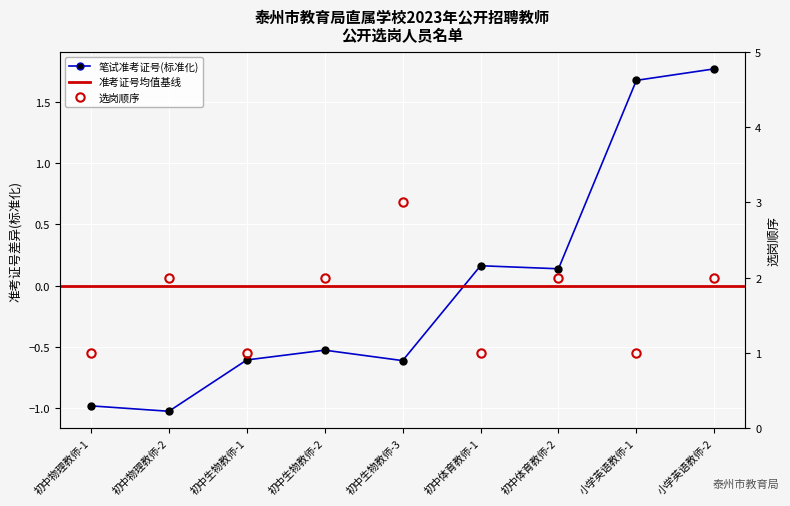

True or false: 选岗顺序 has more than 1 points higher than both neighbors.

True